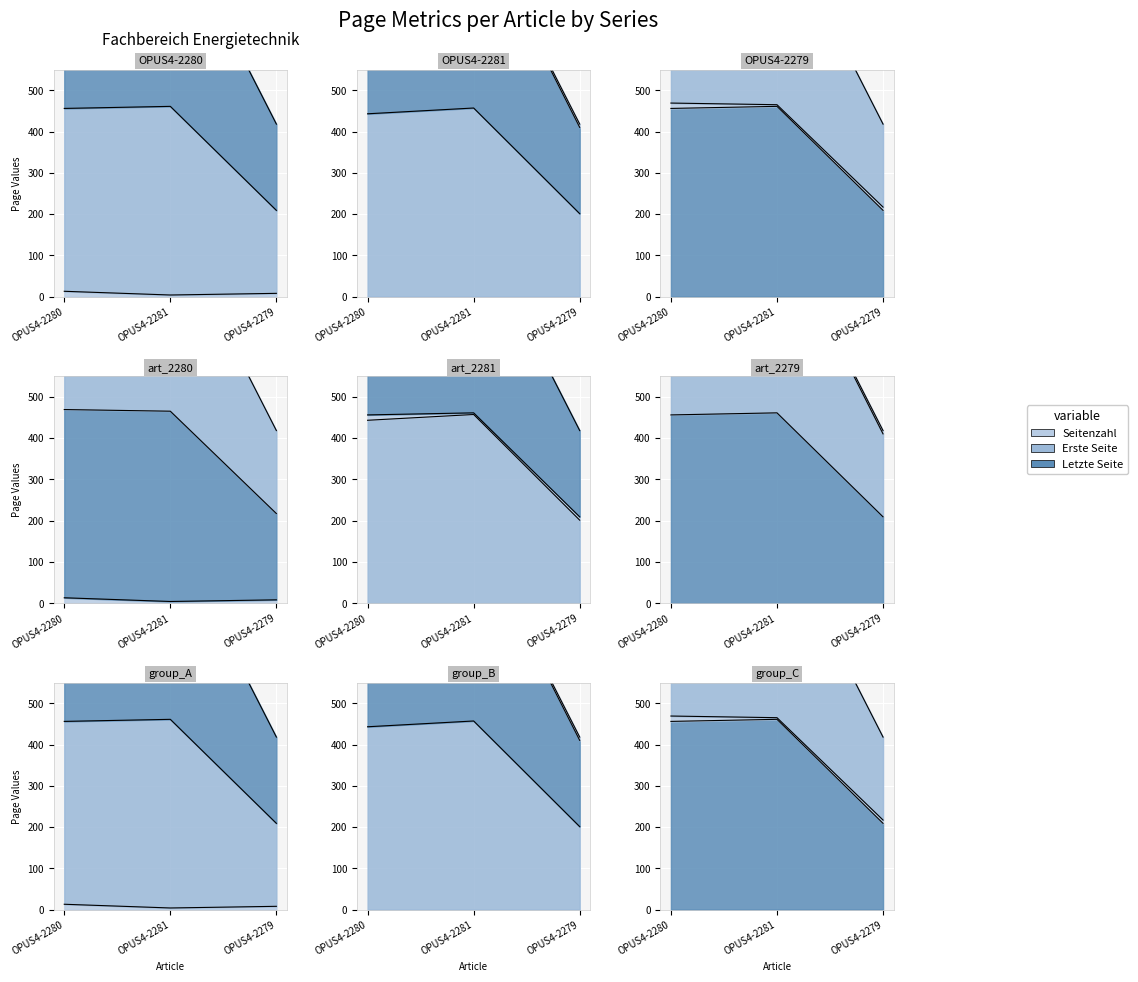

Between OPUS4-2280 and OPUS4-2281, which series saw the biggest shift?

Erste Seite